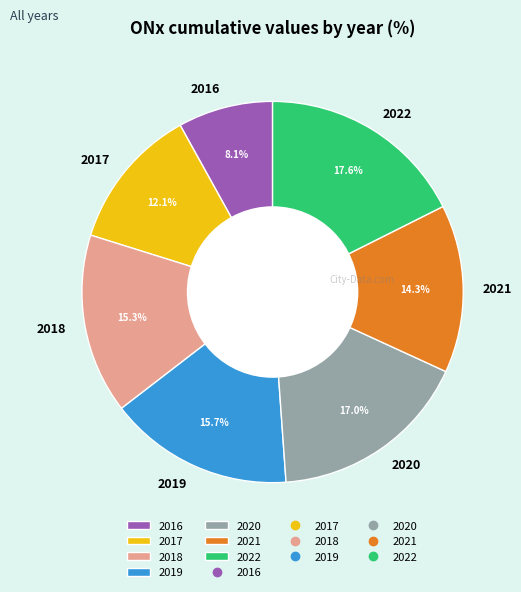

What is the ratio of the value at 2016 to the value at 2018?

0.5